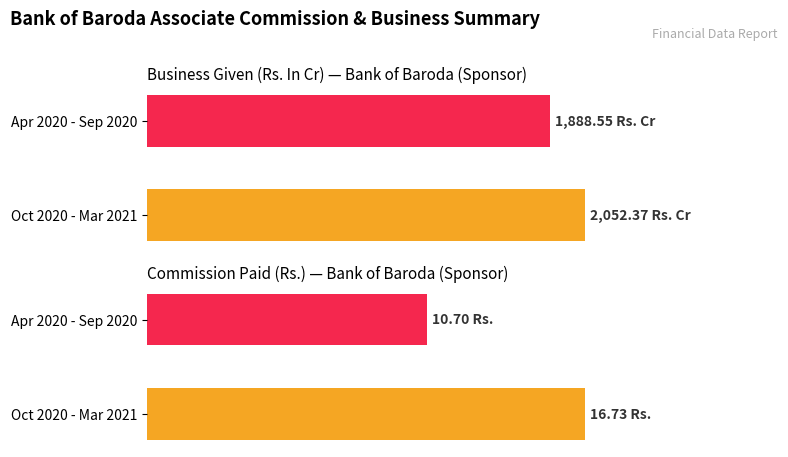

What are all the series names shown in the legend?

Business Given (Rs. In Cr), Commission Paid (Rs.)